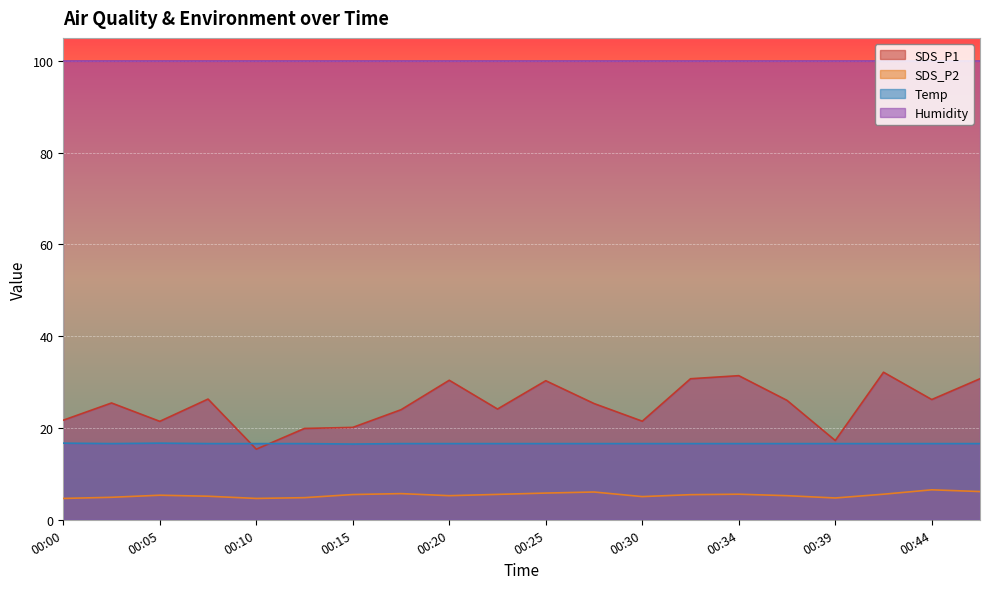

What is the difference between the highest and lowest values at 00:15?

94.4